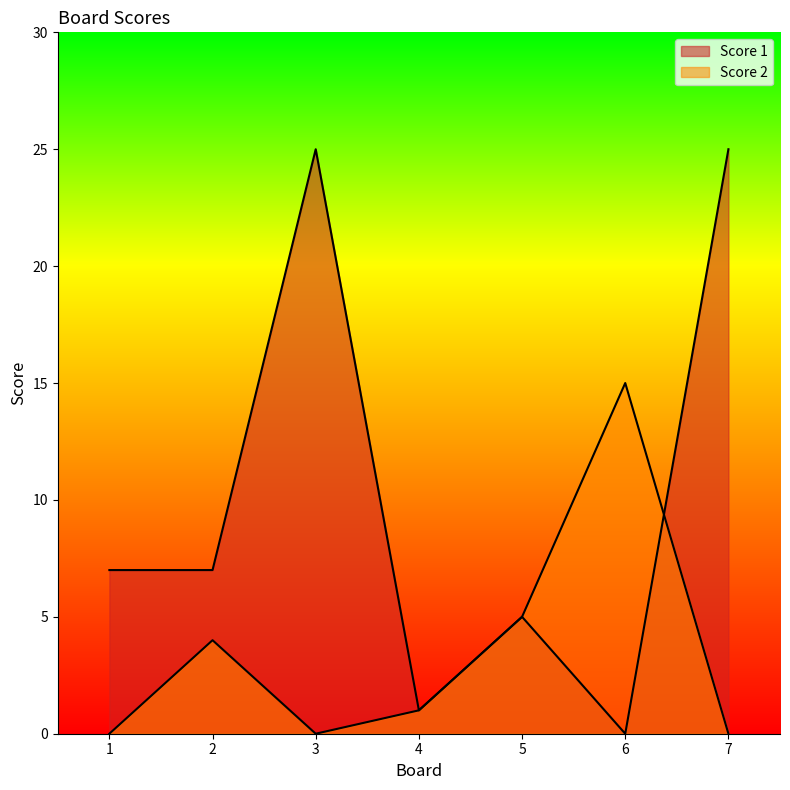

Rank the series at 1 from lowest to highest value.

Score 2, Score 1